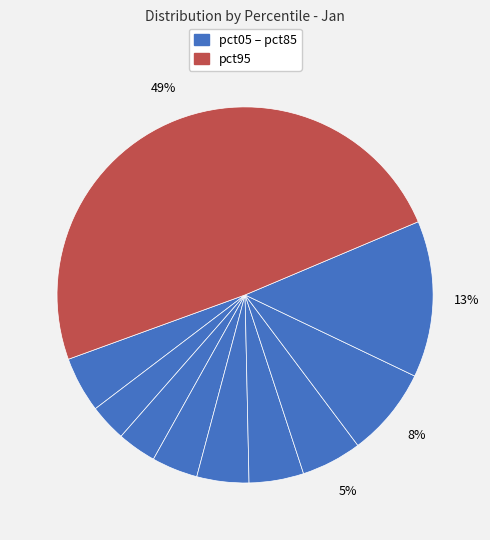

Rank the categories by value from highest to lowest.

pct95, pct85, pct75, pct65, pct05, pct55, pct45, pct35, pct25, pct15